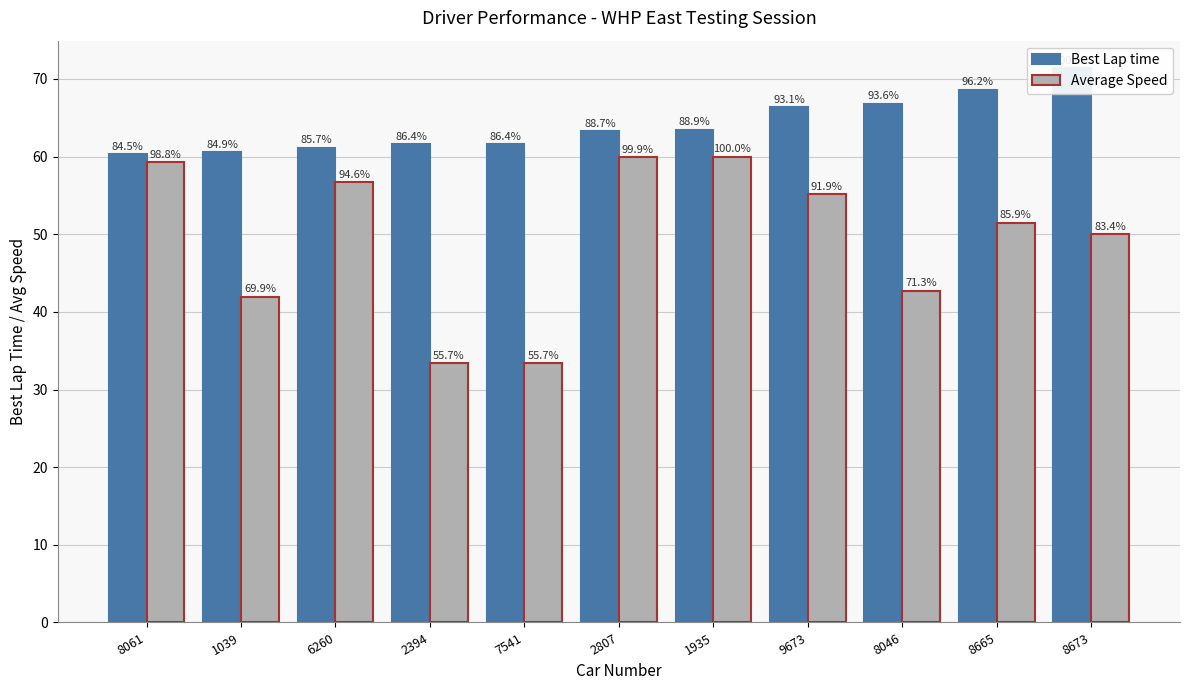

What is the label of the 5th bar from the left?

7541